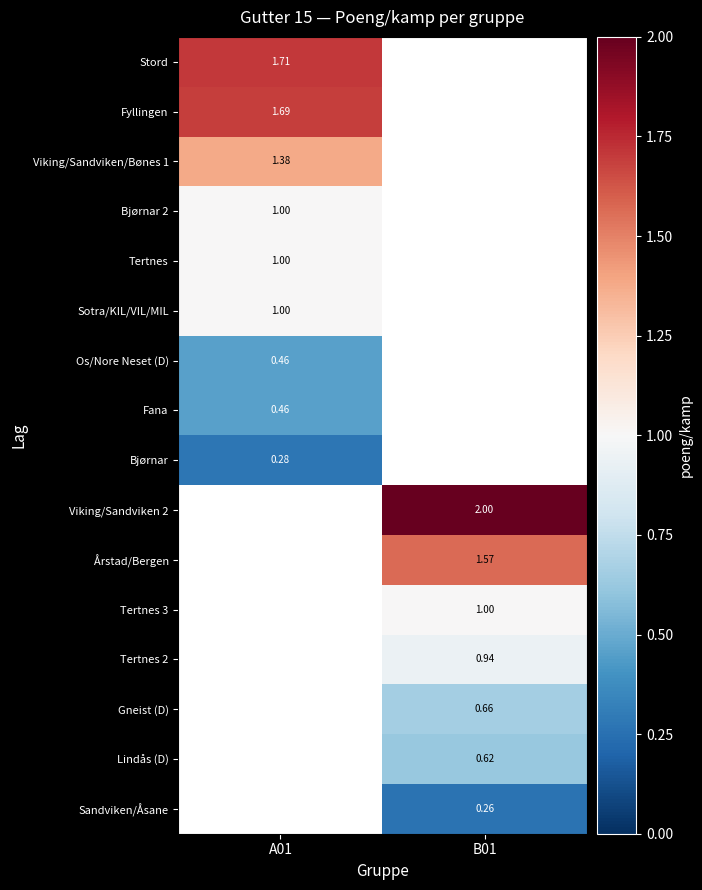

Which category has the lowest value across all series?

B01